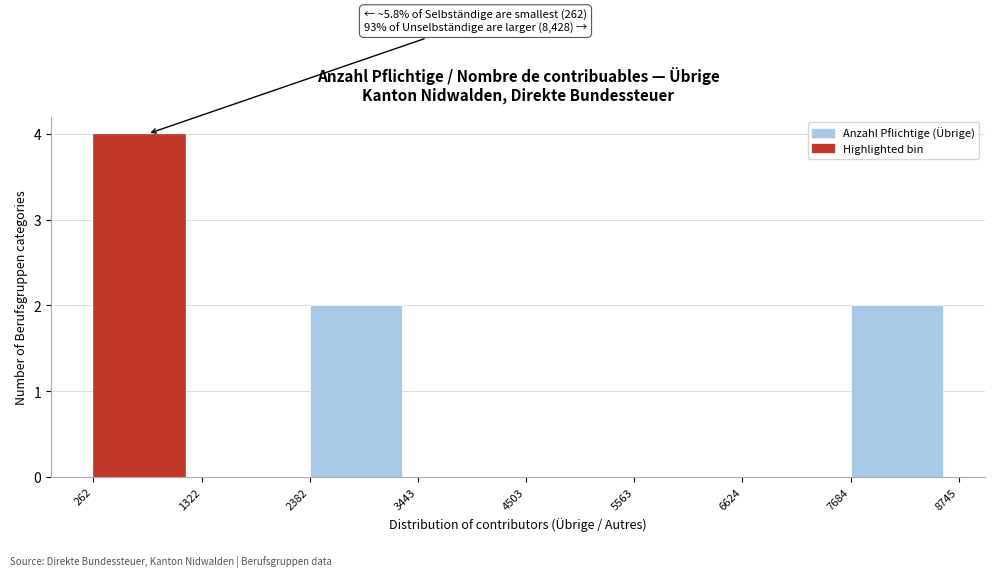

Which range on the x-axis has the tallest bar?

262 to 1322